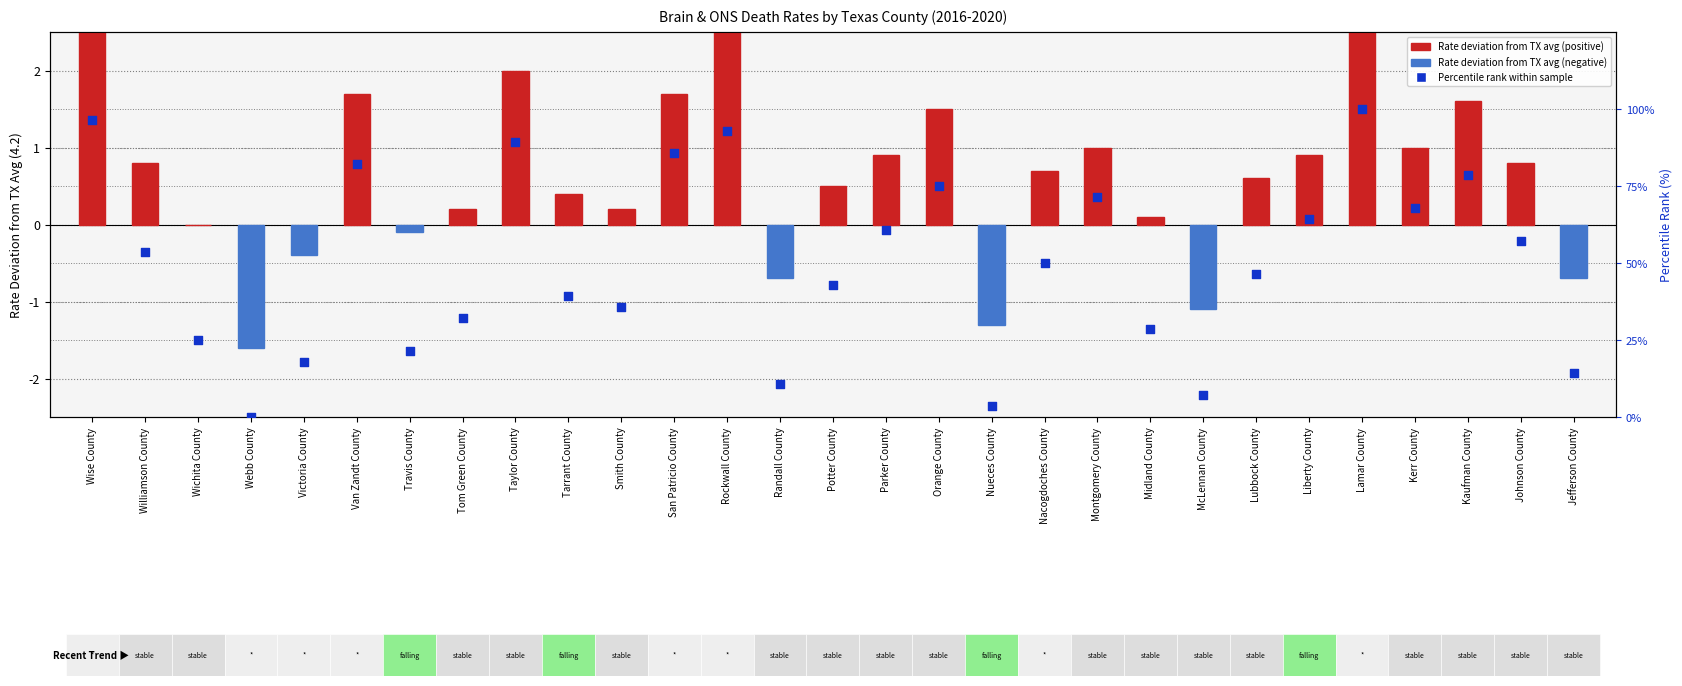

At how many categories does at least one series exceed 13?

25